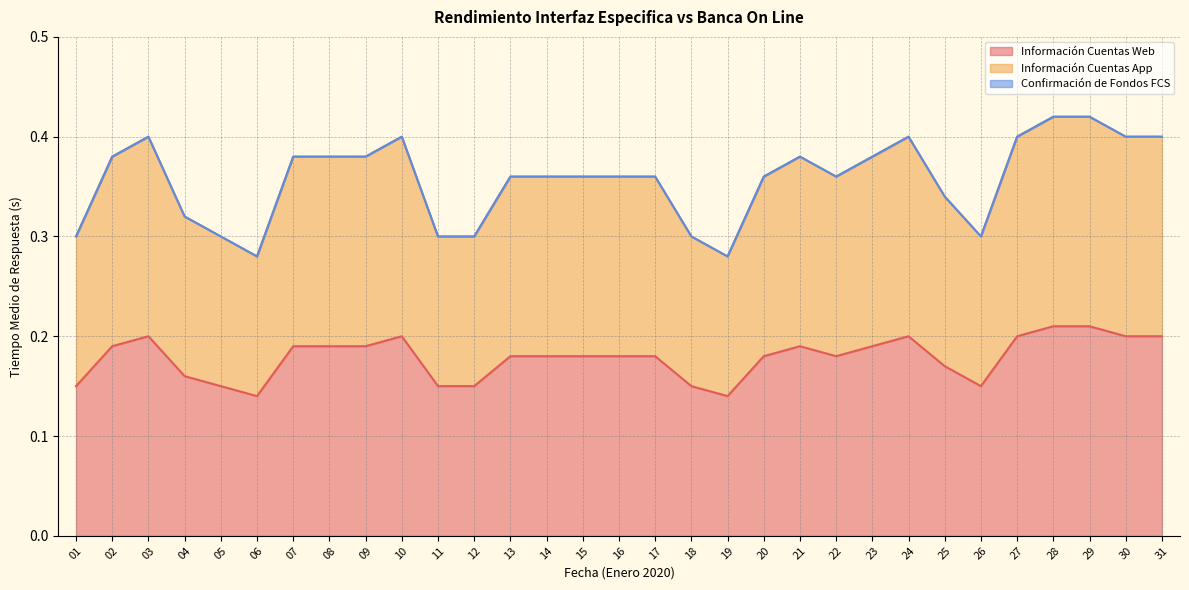

What is the minimum value for Información Cuentas App?

0.3